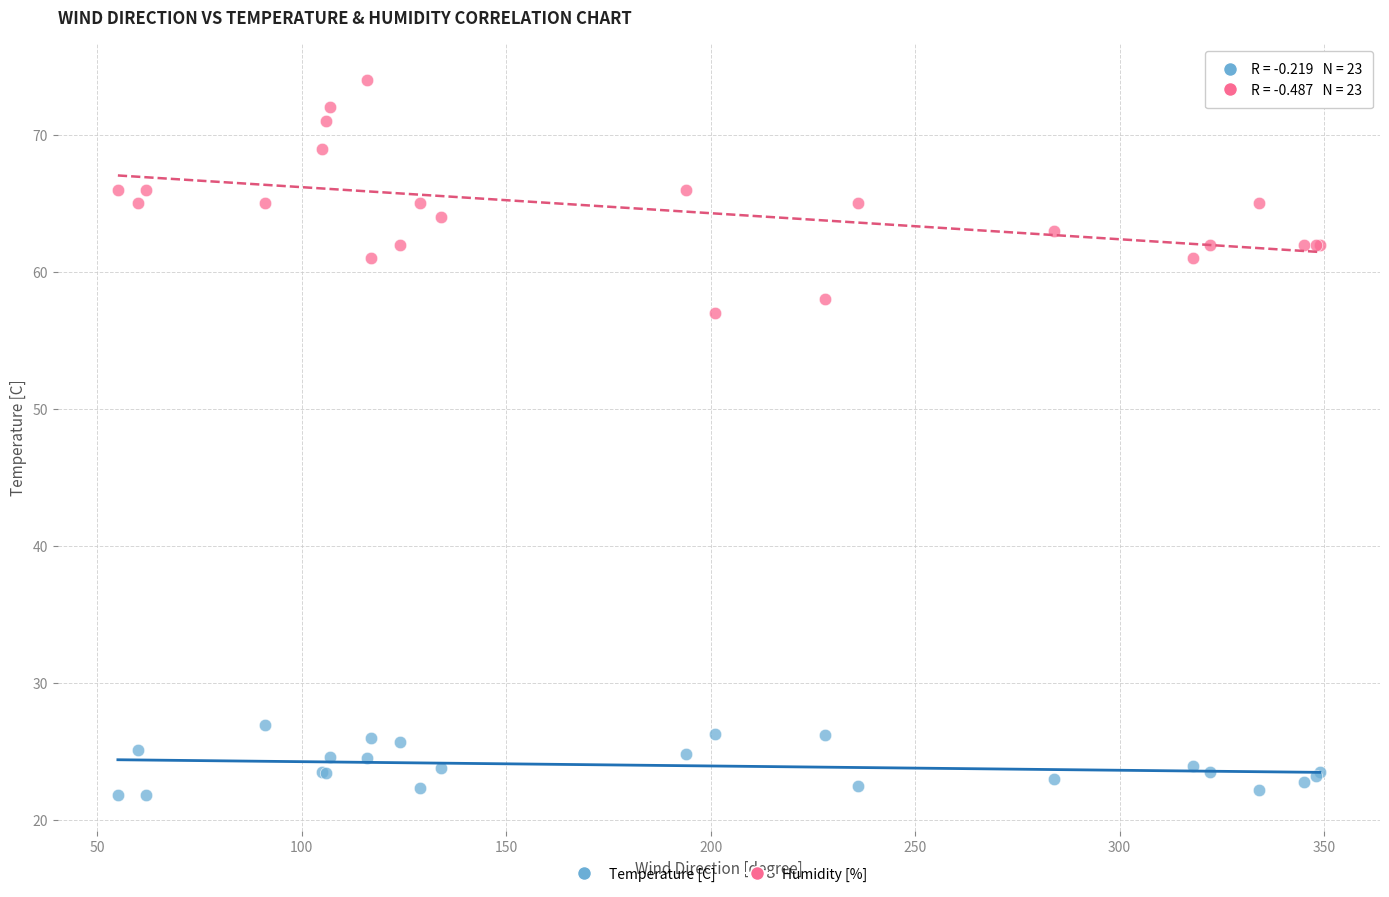

Across all series, what Y value is closest to 47?

57.0